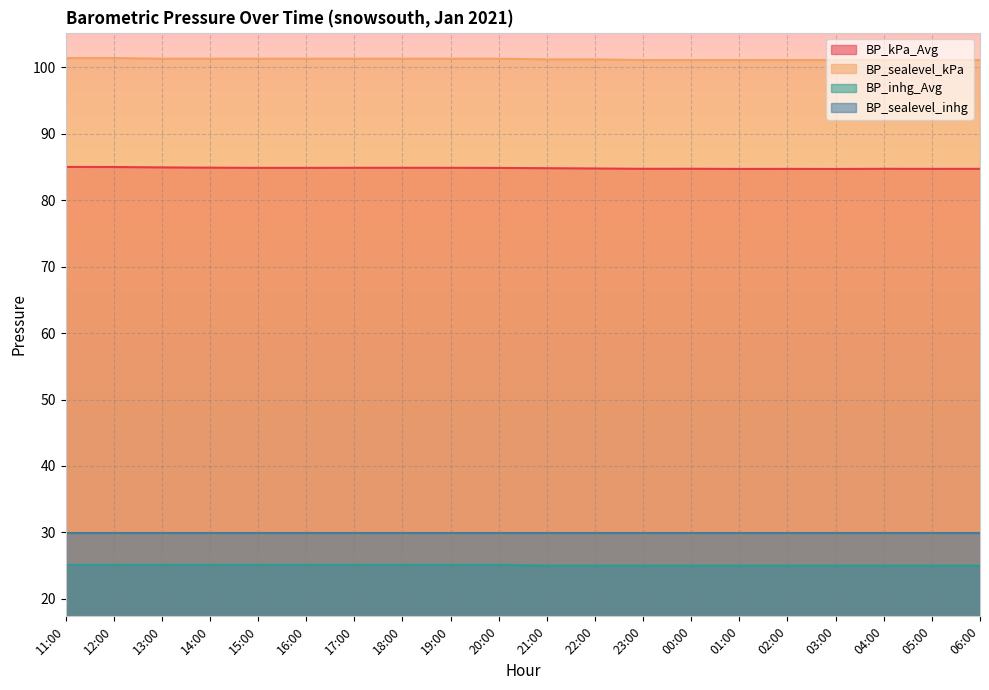

At which category is the sum across all series the highest?

11:00